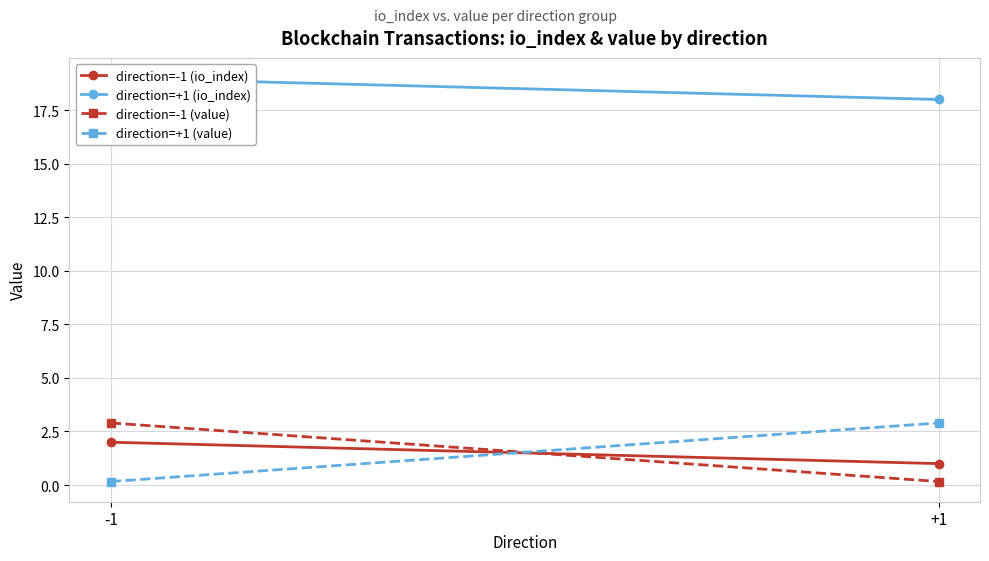

Which series has the largest total across all categories?

direction=+1 (io_index)